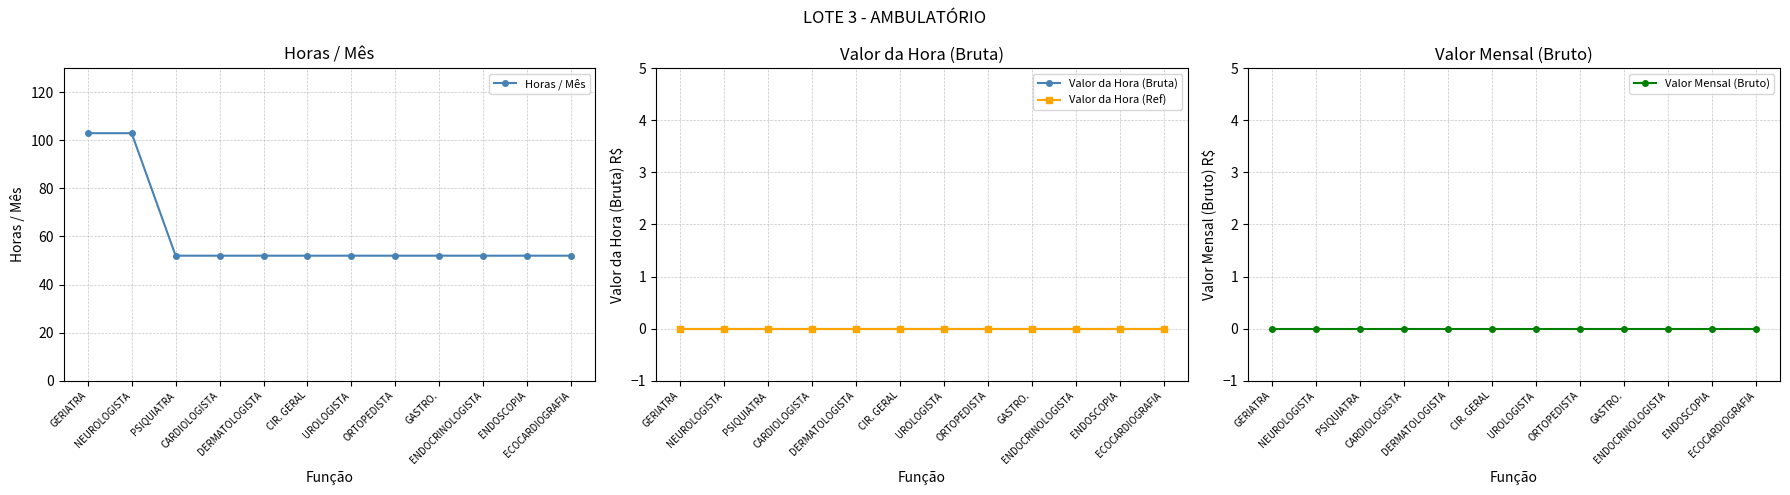

At PSIQUIATRA, list the series in order from smallest to largest.

Valor da Hora (Bruta), Valor da Hora (Ref), Valor Mensal (Bruto), Horas / Mês